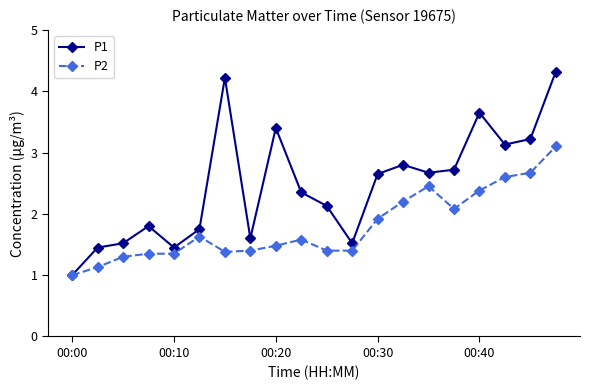

List the series in order of their peak value, lowest first.

P2, P1